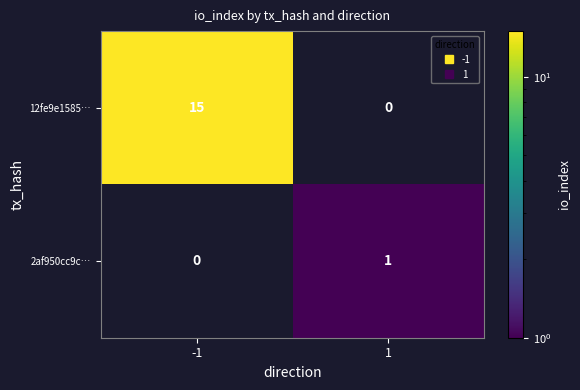

Reading right to left, what are all the values shown in this chart?

12fe9e1585…: 0	15
2af950cc9c…: 1	0